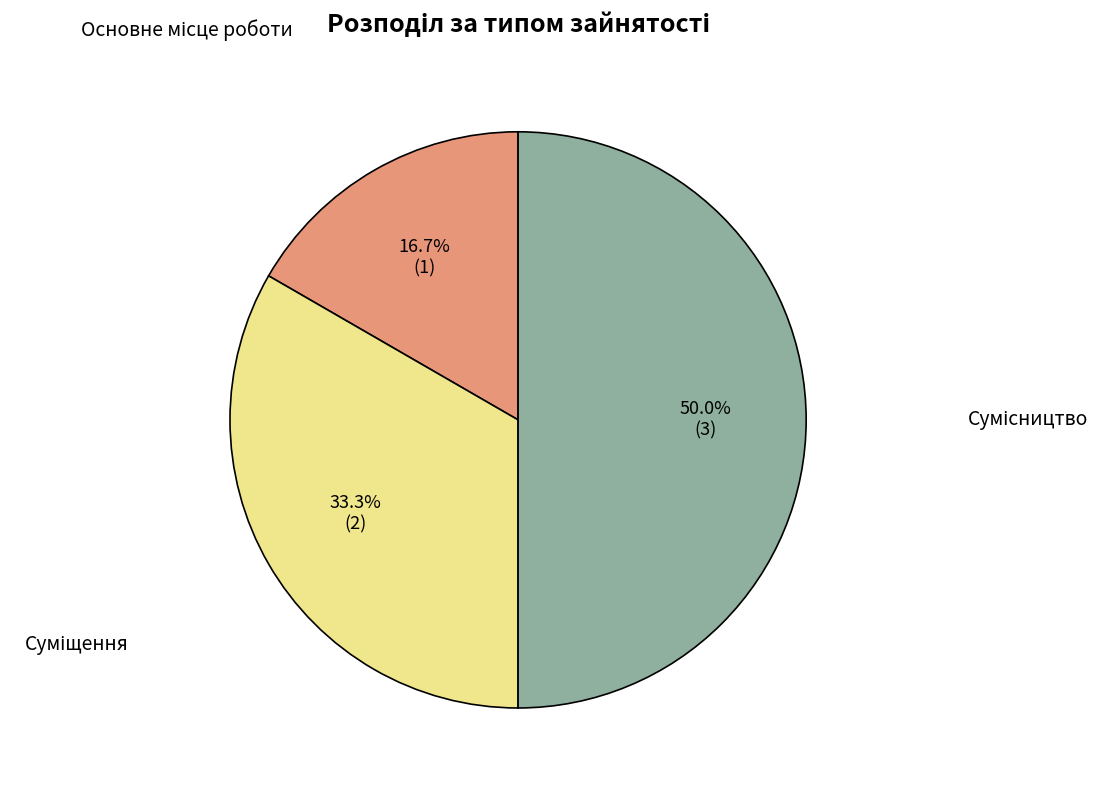

Which category has the biggest portion of the pie?

Сумісництво